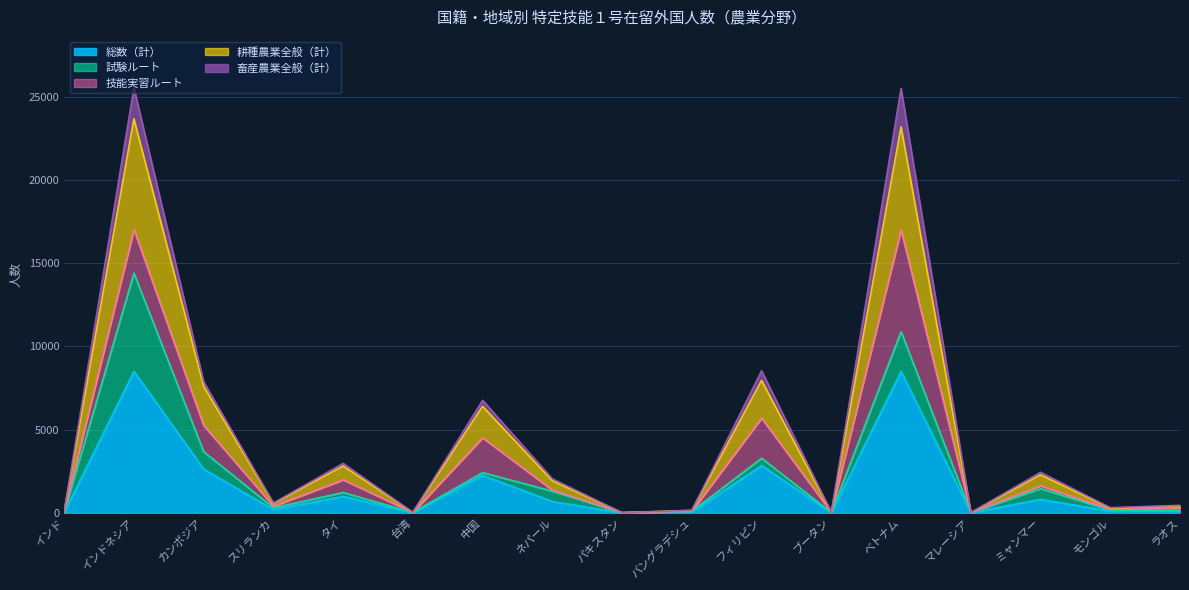

How many data points in 畜産農業全般（計） are above 588?

8